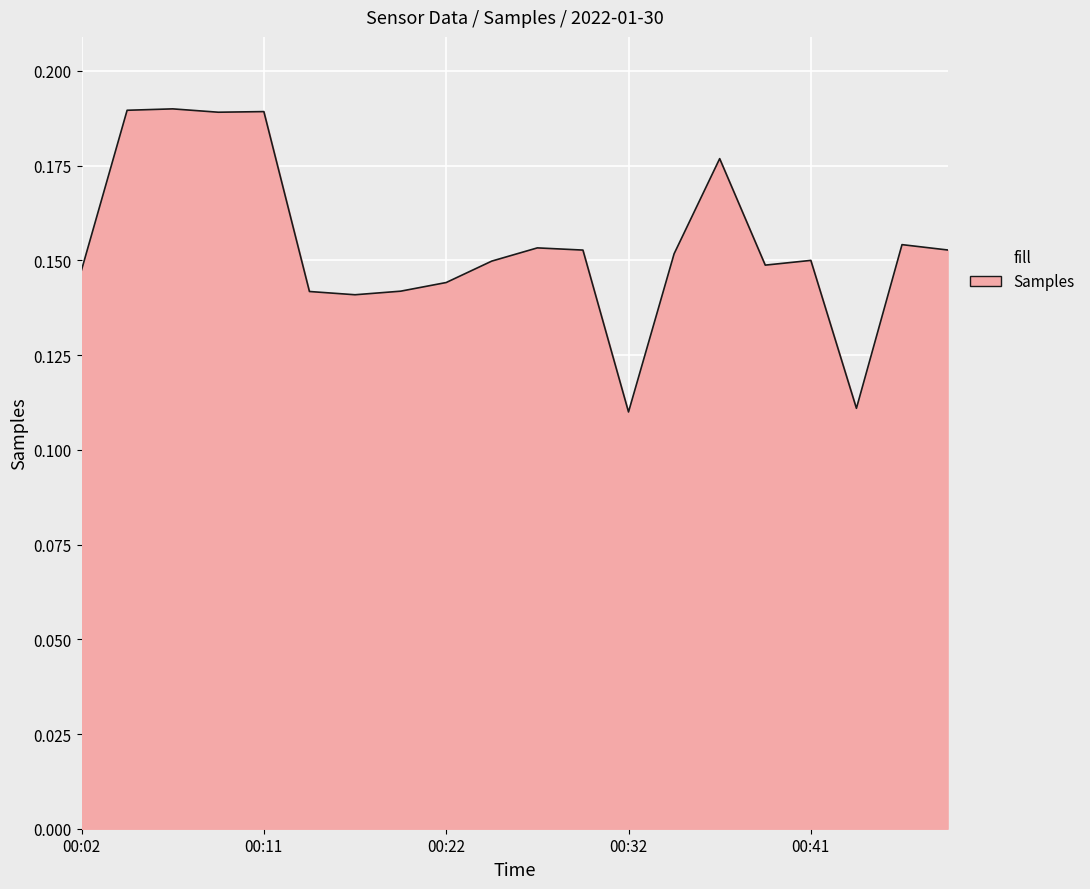

What is the difference between the maximum and minimum values?

0.1